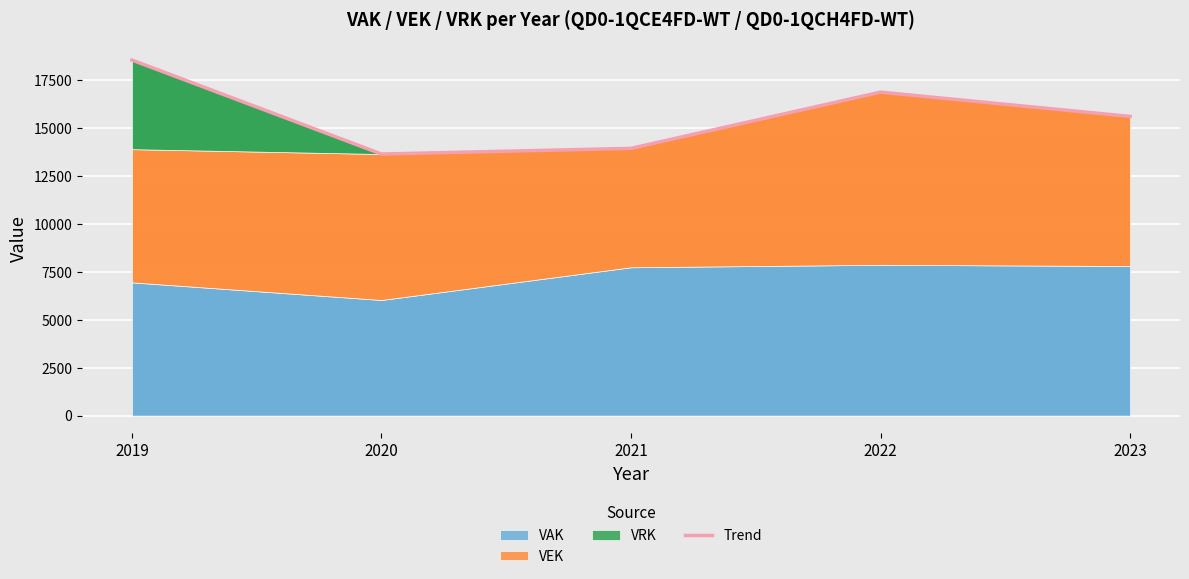

True or false: Trend has a value of 24454 at 2022.

False